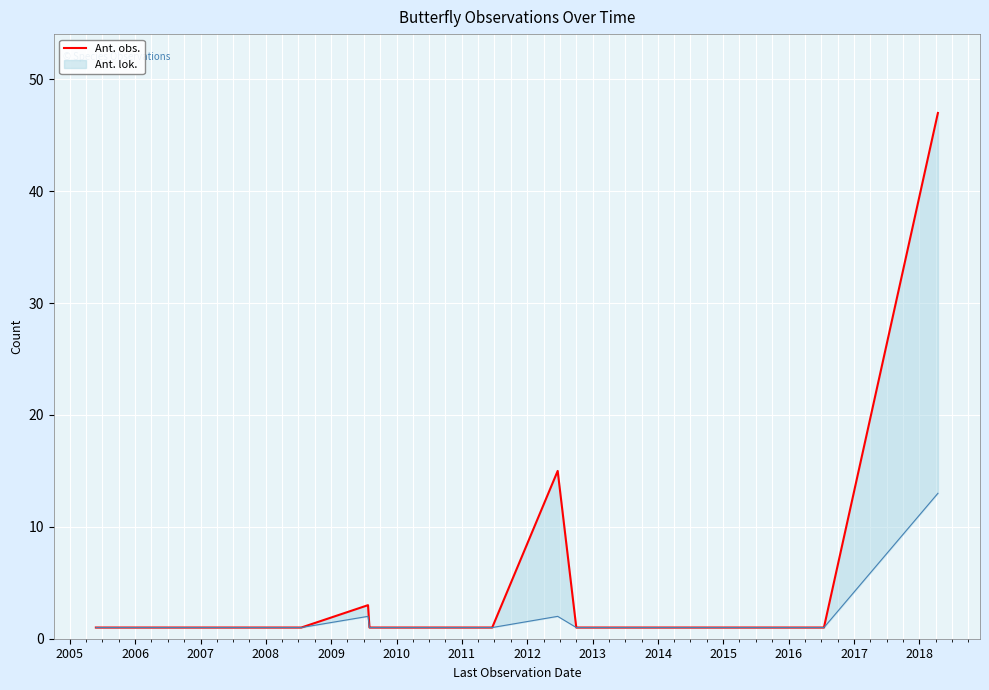

Between 2016 and 2007, which is larger?

2016